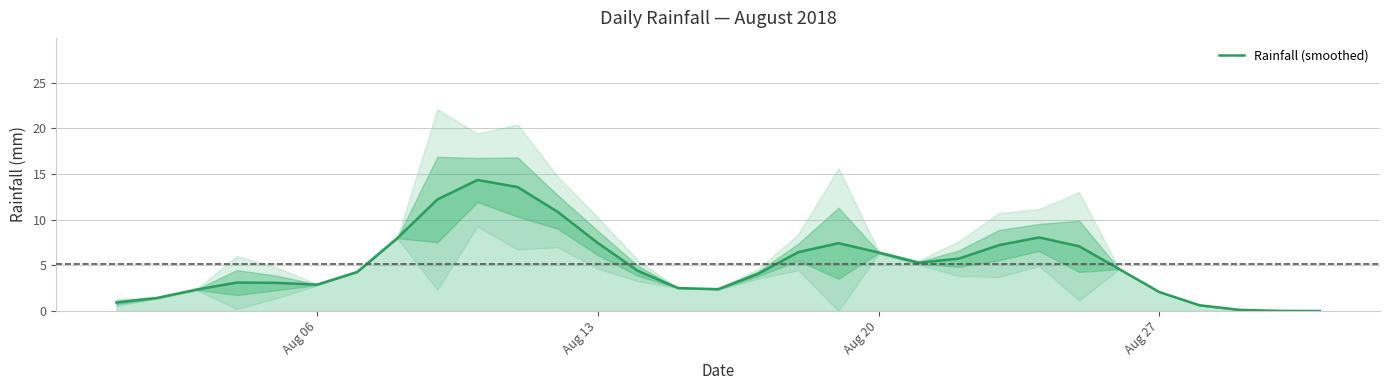

What is the maximum value shown in the chart?

14.3